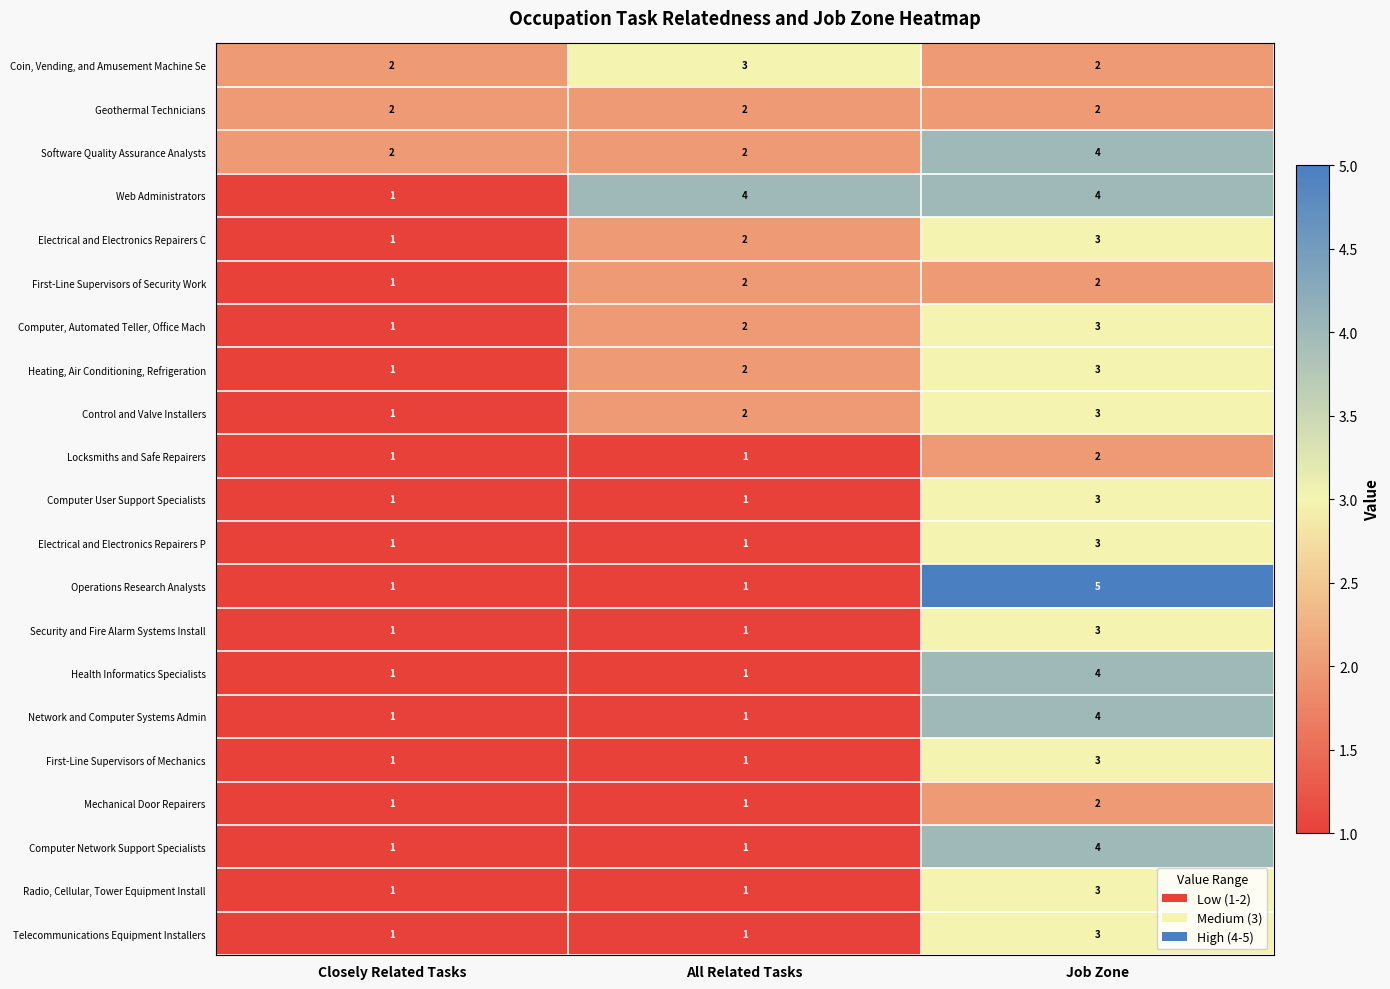

True or false: Operations Research Analysts has a value of 1 at All Related Tasks.

True